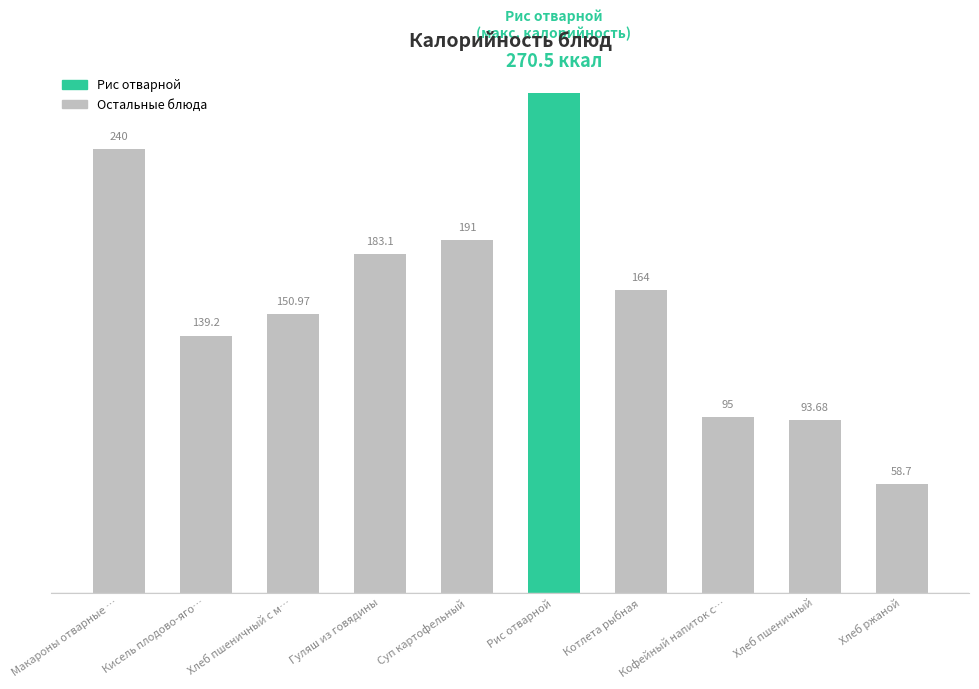

List the labels in order of value, largest first.

Рис отварной, Макароны отварные …, Суп картофельный, Гуляш из говядины, Котлета рыбная, Хлеб пшеничный с м…, Кисель плодово-яго…, Кофейный напиток с…, Хлеб пшеничный, Хлеб ржаной